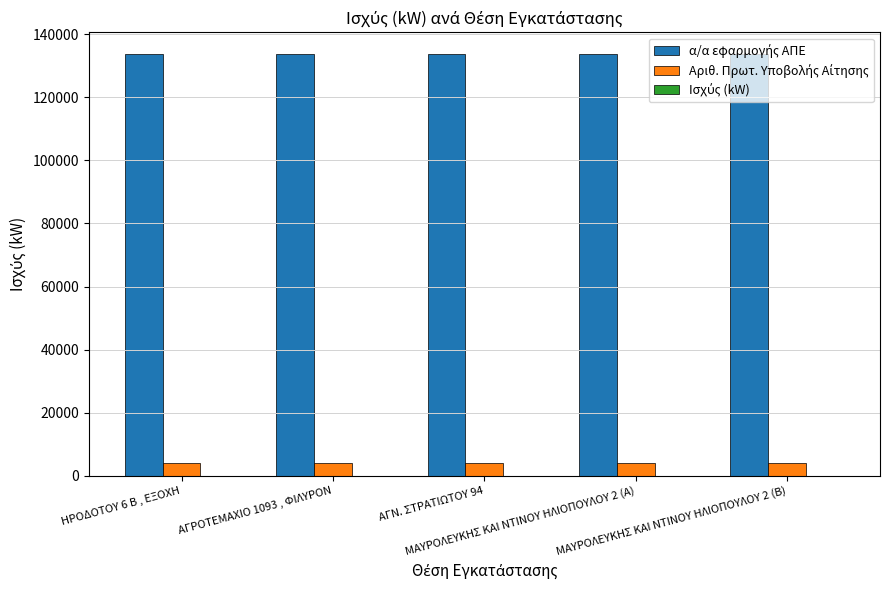

Reading left to right, what are all the values shown in this chart?

α/α εφαρμογής ΑΠΕ: ΗΡΟΔΟΤΟΥ 6 Β , ΕΞΟΧΗ=133882.0	ΑΓΡΟΤΕΜΑΧΙΟ 1093 , ΦΙΛΥΡΟΝ=133883.0	ΑΓΝ. ΣΤΡΑΤΙΩΤΟΥ 94=133884.0	ΜΑΥΡΟΛΕΥΚΗΣ ΚΑΙ ΝΤΙΝΟΥ ΗΛΙΟΠΟΥΛΟΥ 2 (Α)=133885.0	ΜΑΥΡΟΛΕΥΚΗΣ ΚΑΙ ΝΤΙΝΟΥ ΗΛΙΟΠΟΥΛΟΥ 2 (Β)=133886.0
Αριθ. Πρωτ. Υποβολής Αίτησης: ΗΡΟΔΟΤΟΥ 6 Β , ΕΞΟΧΗ=3930.0	ΑΓΡΟΤΕΜΑΧΙΟ 1093 , ΦΙΛΥΡΟΝ=3931.0	ΑΓΝ. ΣΤΡΑΤΙΩΤΟΥ 94=3932.0	ΜΑΥΡΟΛΕΥΚΗΣ ΚΑΙ ΝΤΙΝΟΥ ΗΛΙΟΠΟΥΛΟΥ 2 (Α)=3933.0	ΜΑΥΡΟΛΕΥΚΗΣ ΚΑΙ ΝΤΙΝΟΥ ΗΛΙΟΠΟΥΛΟΥ 2 (Β)=3934.0
Ισχύς (kW): ΗΡΟΔΟΤΟΥ 6 Β , ΕΞΟΧΗ=4.8	ΑΓΡΟΤΕΜΑΧΙΟ 1093 , ΦΙΛΥΡΟΝ=19.2	ΑΓΝ. ΣΤΡΑΤΙΩΤΟΥ 94=2.2	ΜΑΥΡΟΛΕΥΚΗΣ ΚΑΙ ΝΤΙΝΟΥ ΗΛΙΟΠΟΥΛΟΥ 2 (Α)=7.4	ΜΑΥΡΟΛΕΥΚΗΣ ΚΑΙ ΝΤΙΝΟΥ ΗΛΙΟΠΟΥΛΟΥ 2 (Β)=7.4